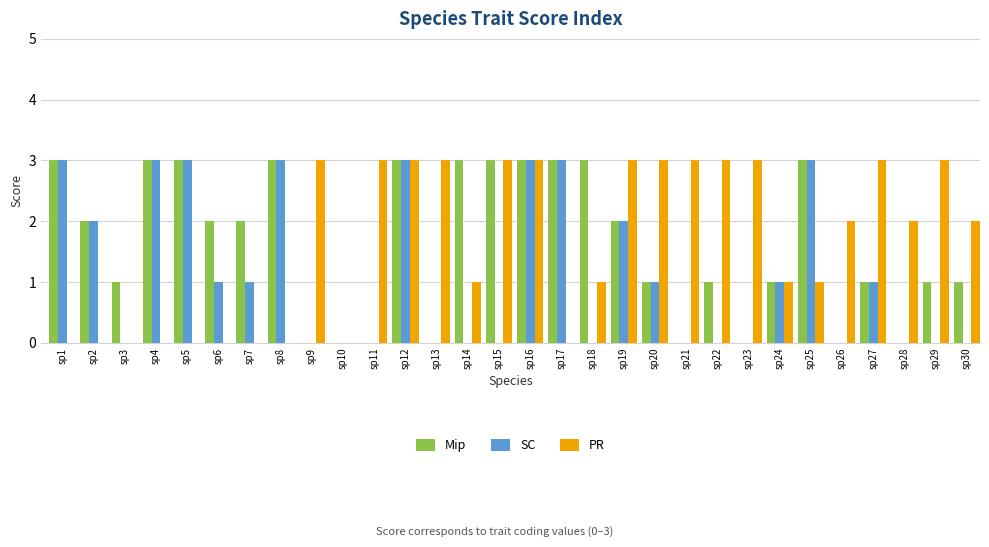

What is the sum of all PR values?

49